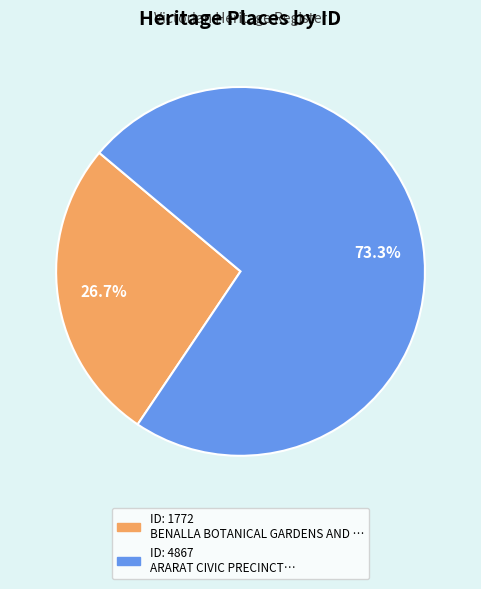

Is there any slice that represents more than half of the pie?

Yes